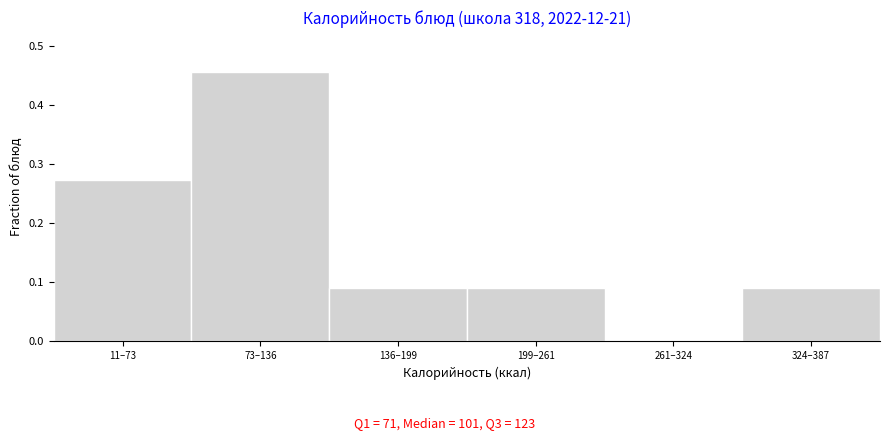

The value at 73–136 is 0.2. True or false?

False